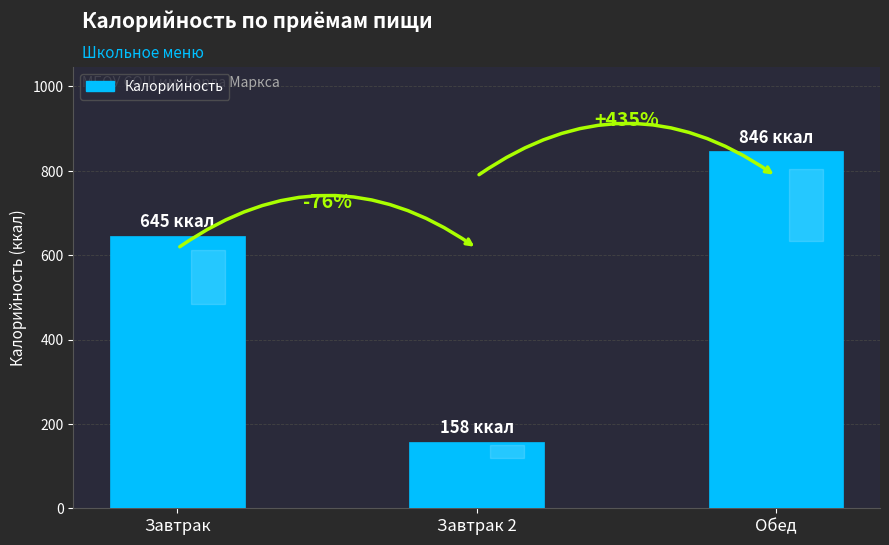

Are the bars horizontal?

No